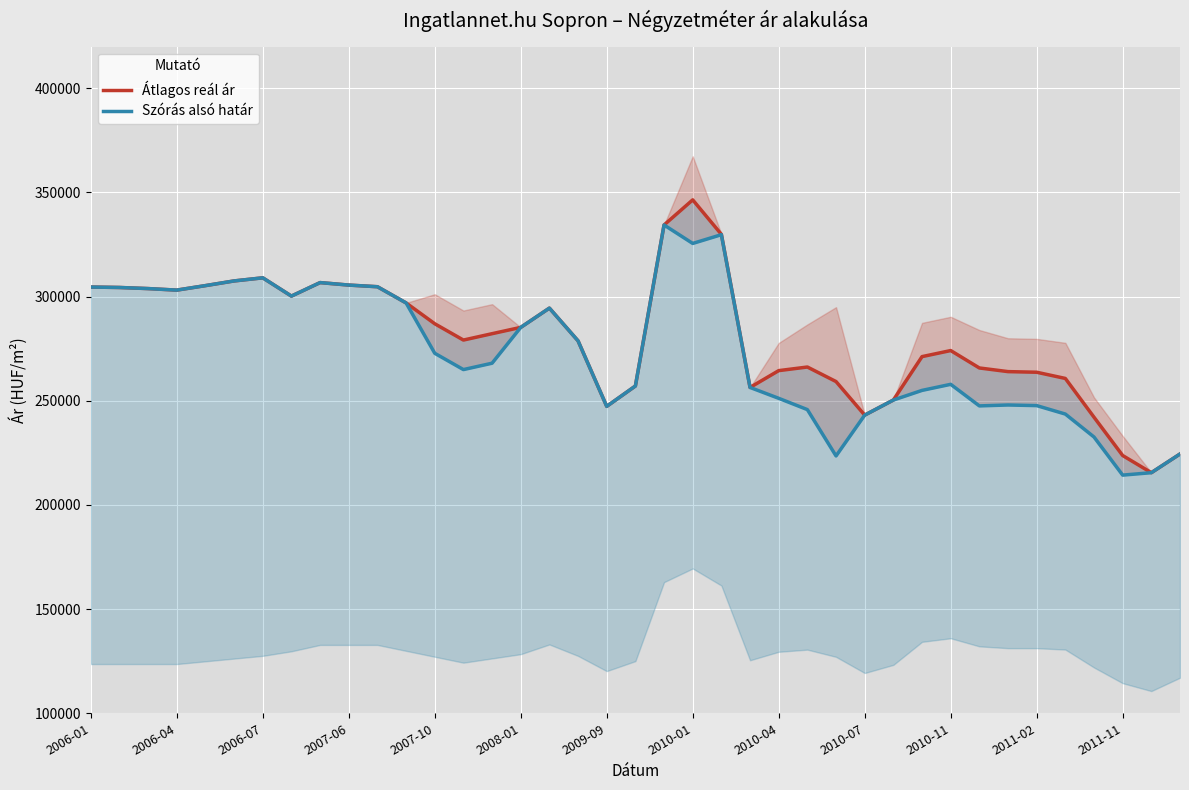

True or false: Átlagos reál ár and Szórás alsó határ cross at least once.

False